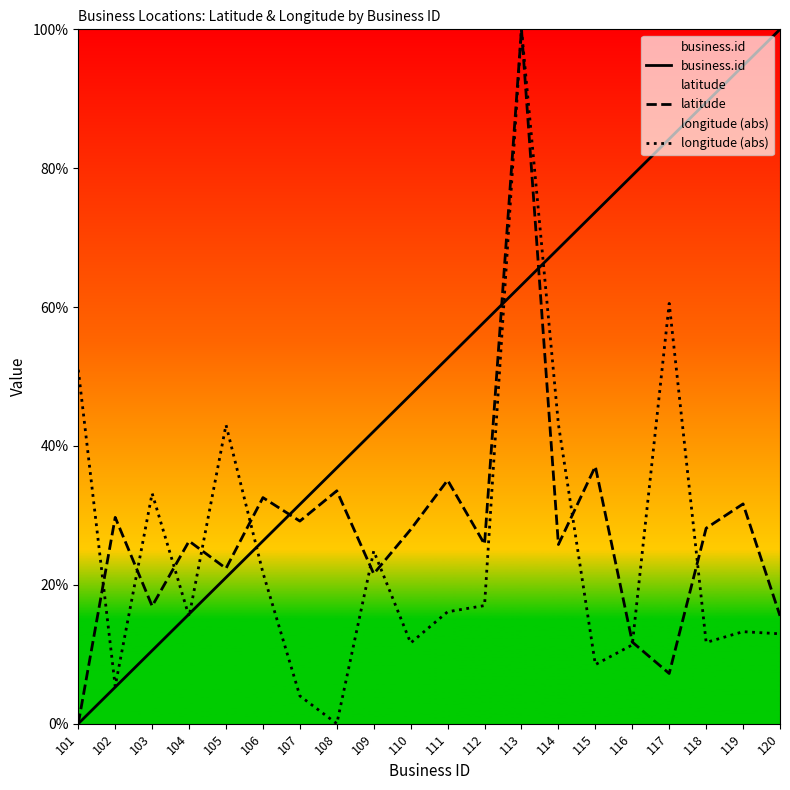

How many interior local valleys does the longitude (abs) series have?

6